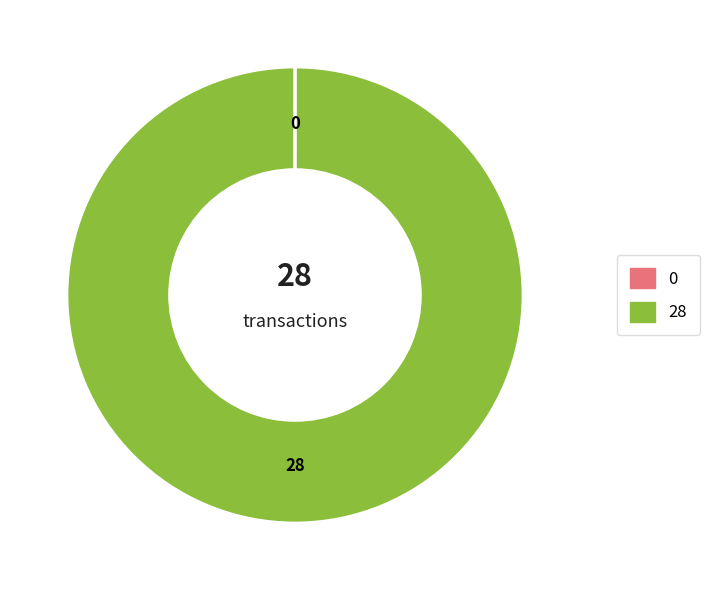

The Ticket slice represents 13% of the pie. True or false?

False